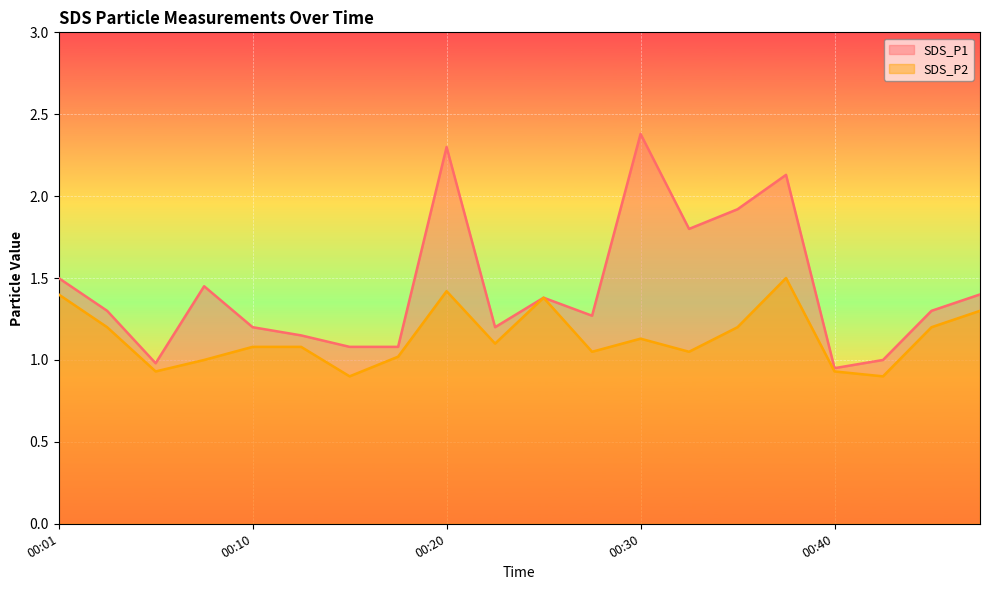

True or false: SDS_P2 and SDS_P1 cross at least once.

False